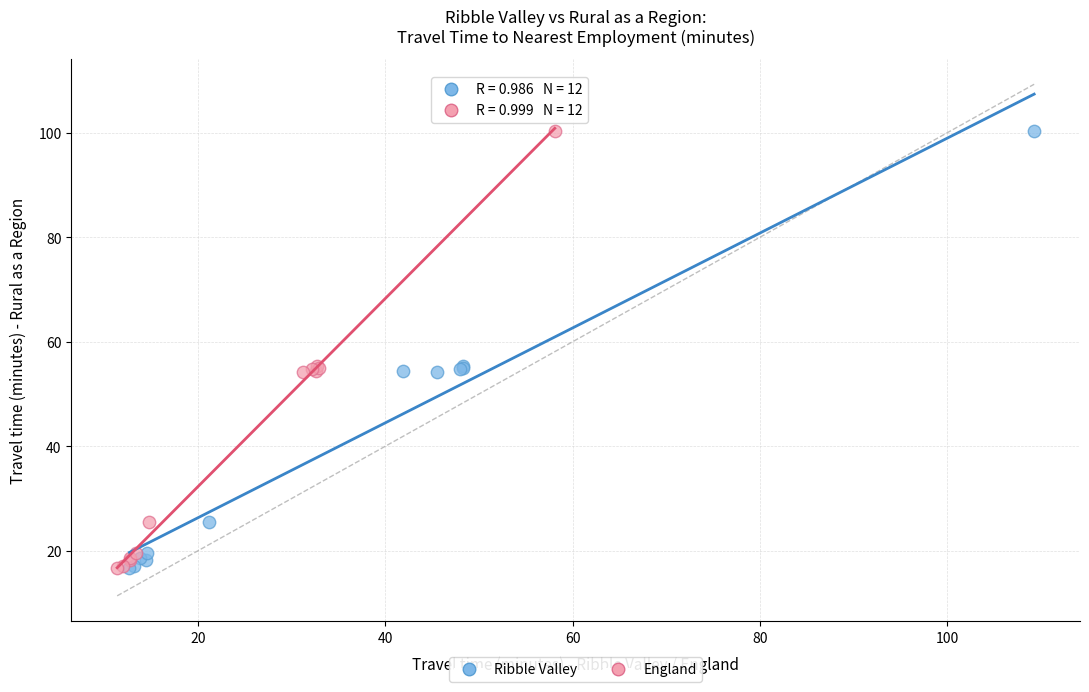

What are all the series names shown in the legend?

Ribble Valley, England